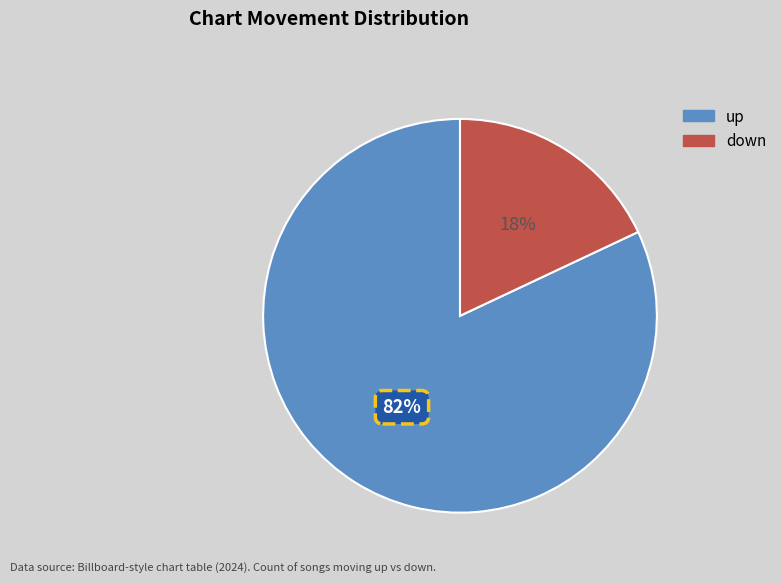

Rank the categories by value from highest to lowest.

up, down